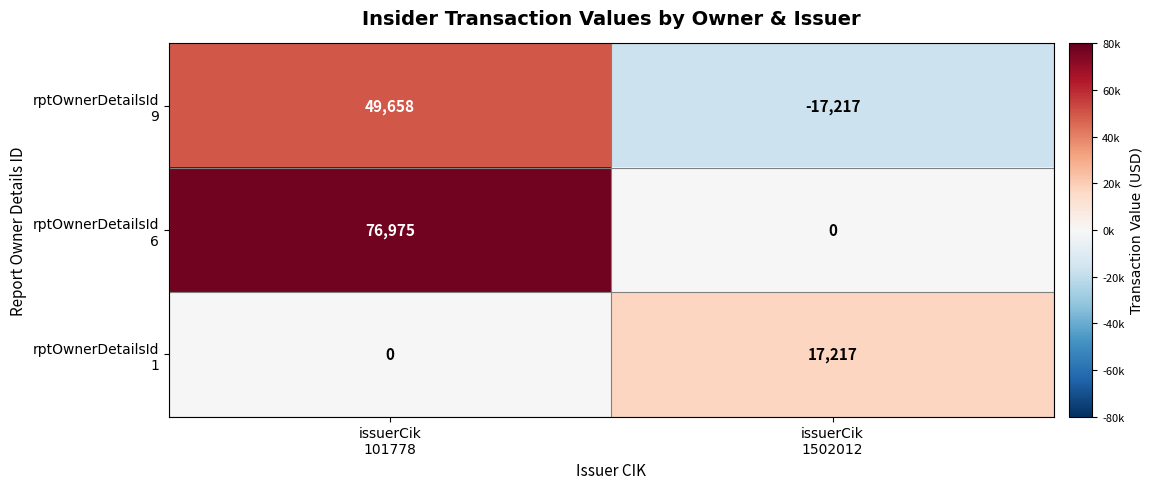

What is the maximum value shown in the chart?

76975